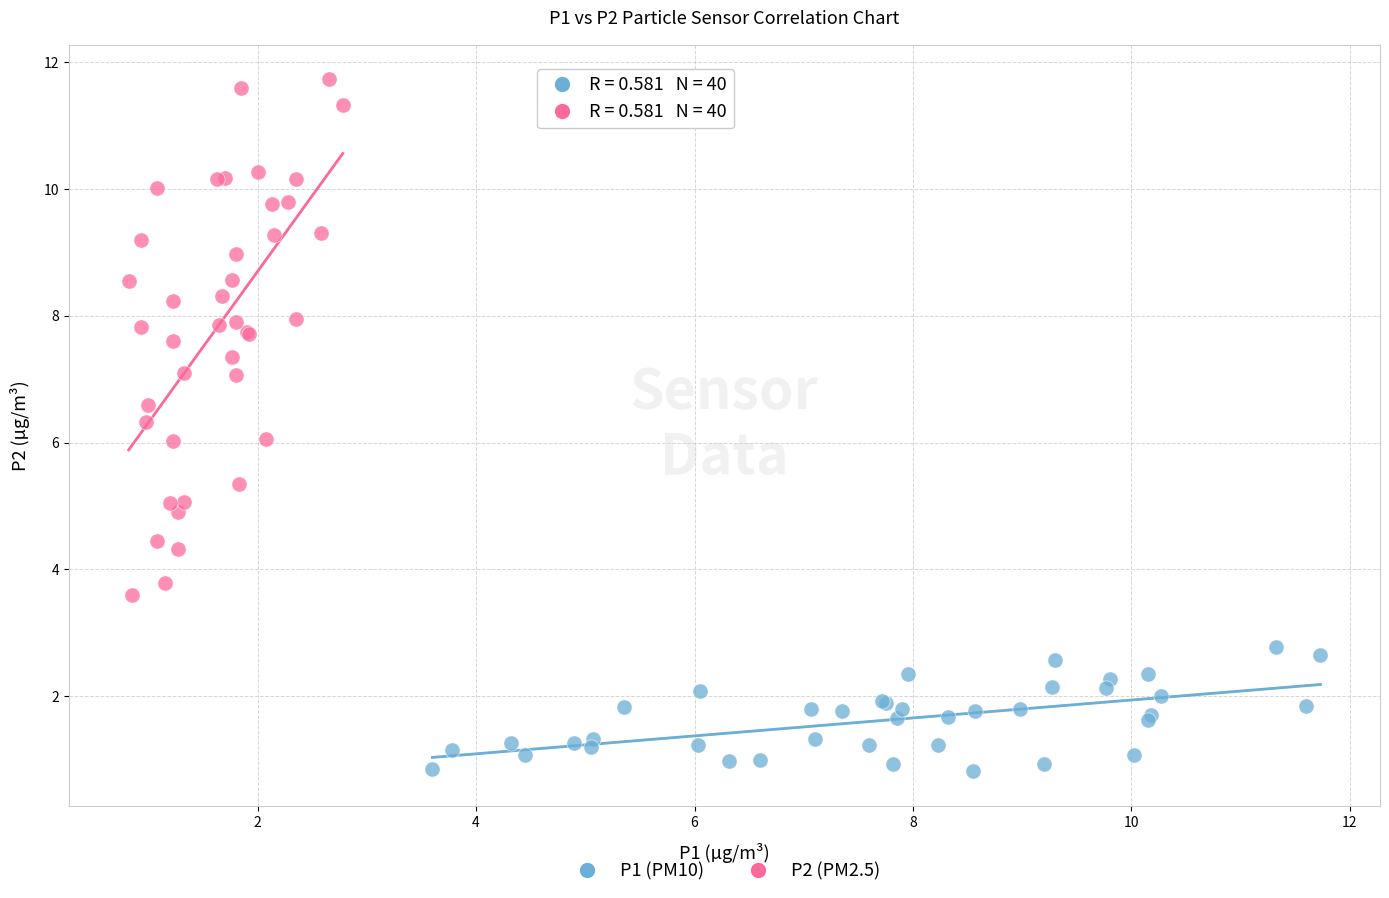

Which series contains the lowest Y value?

P1 (PM10)